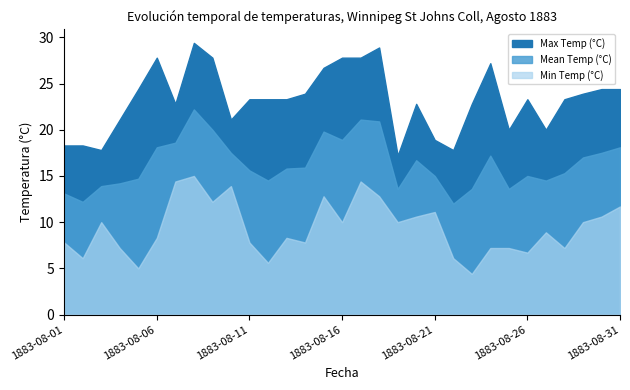

What is the difference between the Max Temp (°C) values at 1883-08-03 and 1883-08-02?

0.5